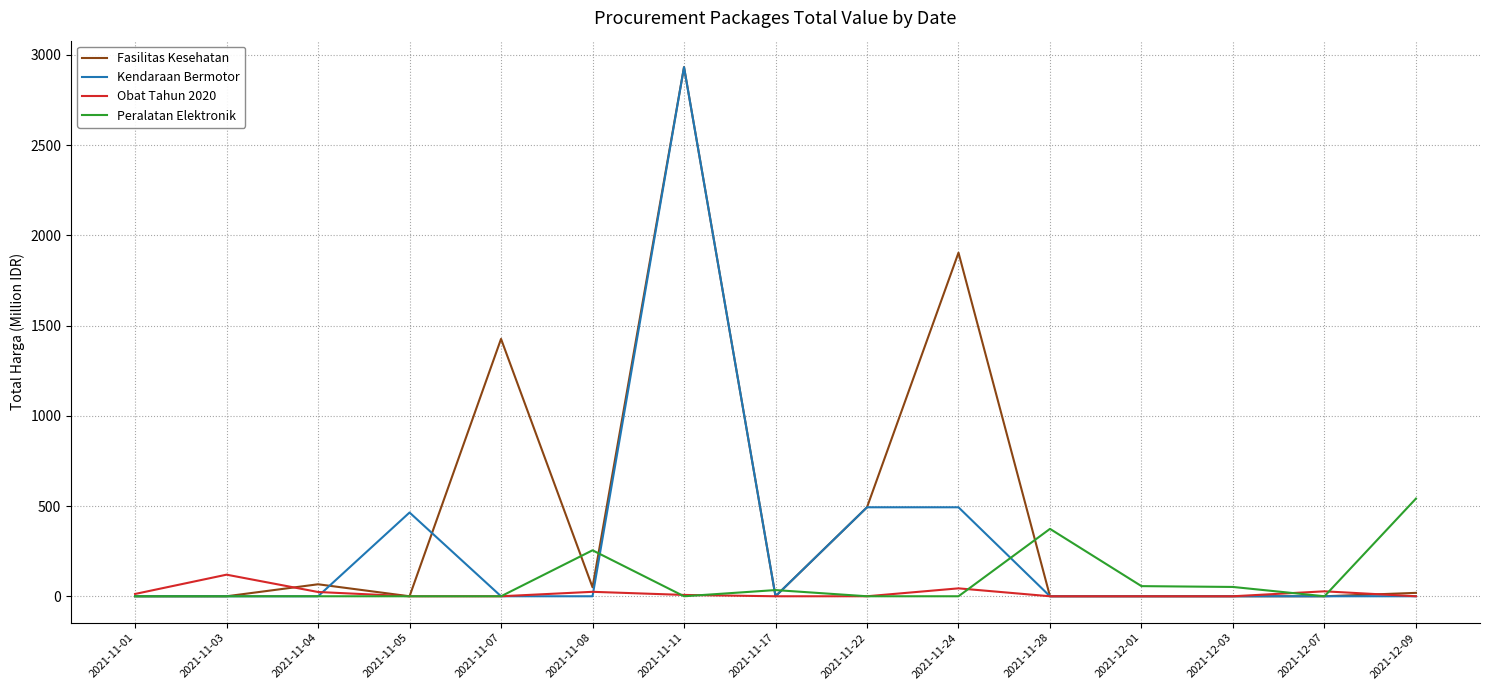

At which label does Fasilitas Kesehatan reach its peak?

2021-11-11